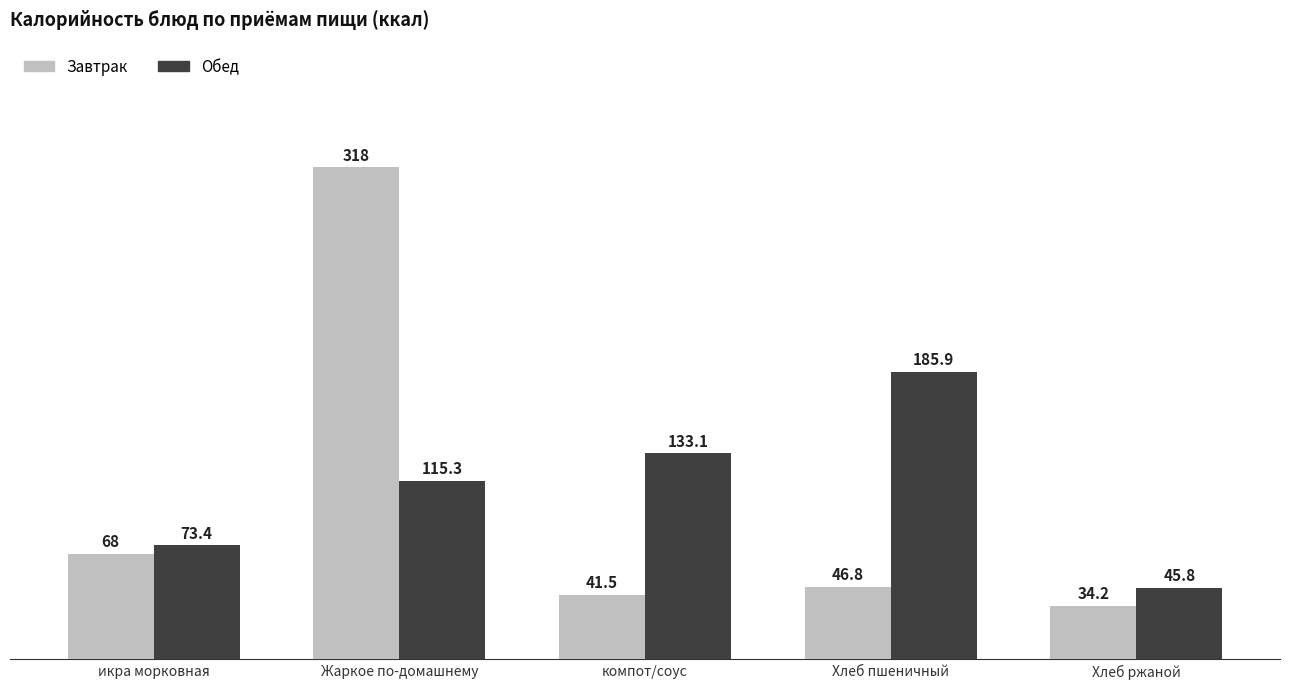

What is the label of the 4th bar from the left?

Хлеб пшеничный